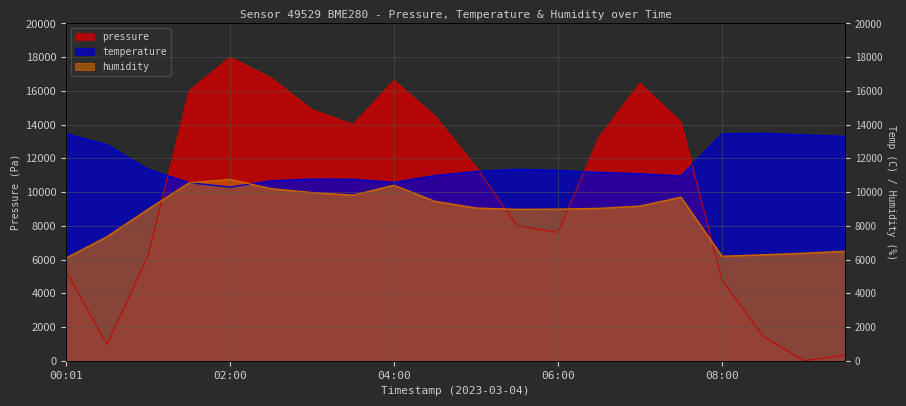

List the labels in order of humidity value, smallest first.

00:01, 08:00, 08:30, 09:00, 09:30, 00:30, 01:00, 05:30, 06:00, 06:30, 05:00, 07:00, 04:30, 07:30, 03:30, 03:00, 02:30, 04:00, 01:30, 02:00